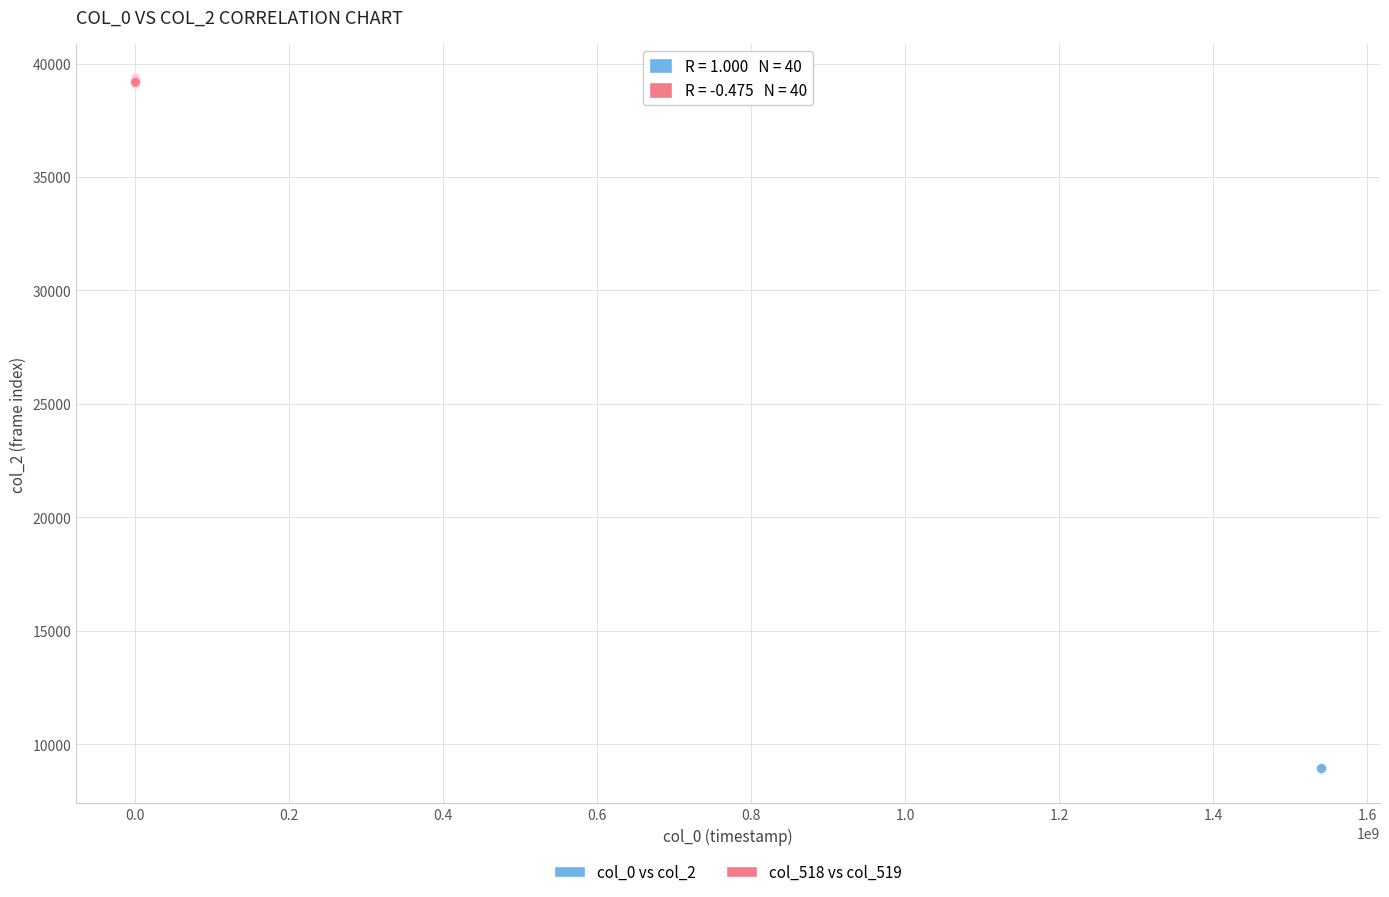

Which series reaches the maximum Y coordinate?

col_518 vs col_519